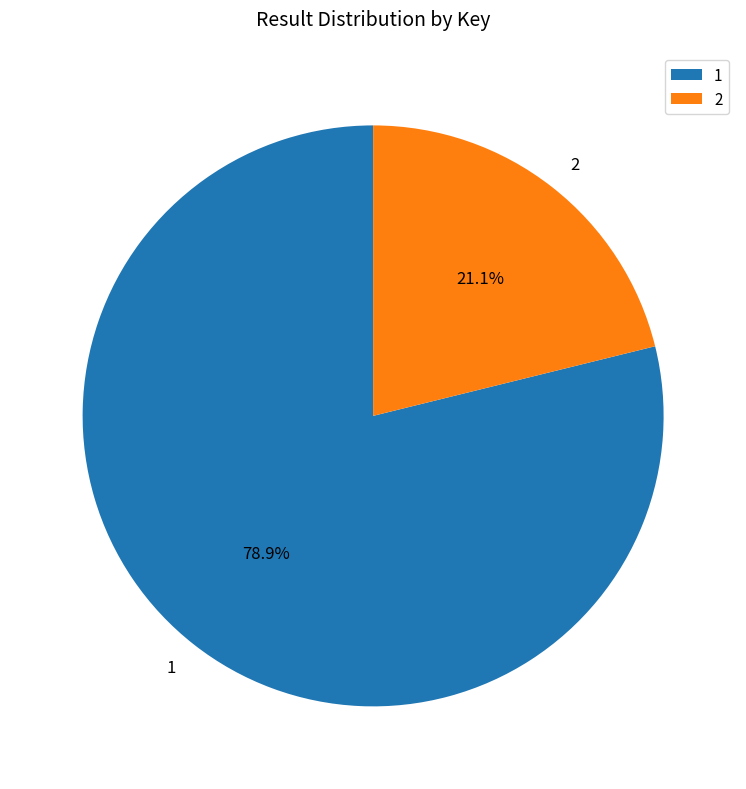

Does 1 account for over 50% of the chart?

Yes